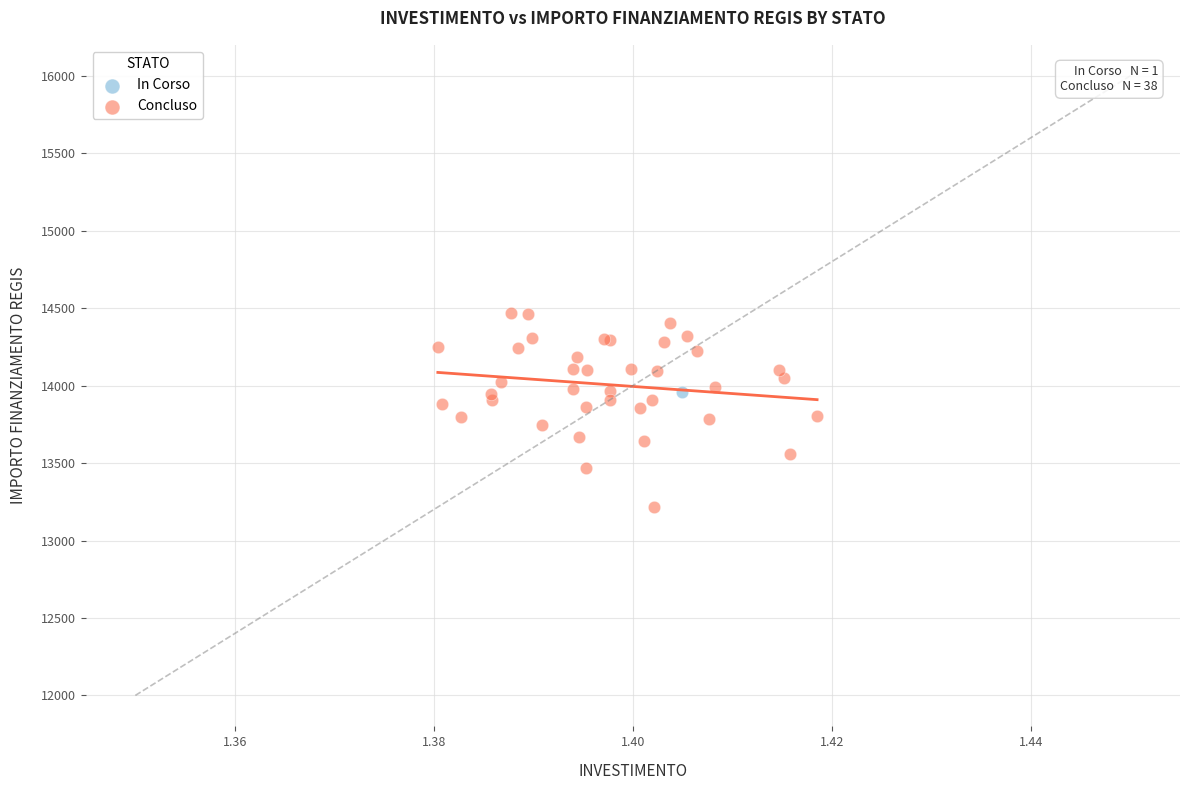

What are all the series names shown in the legend?

In Corso, Concluso